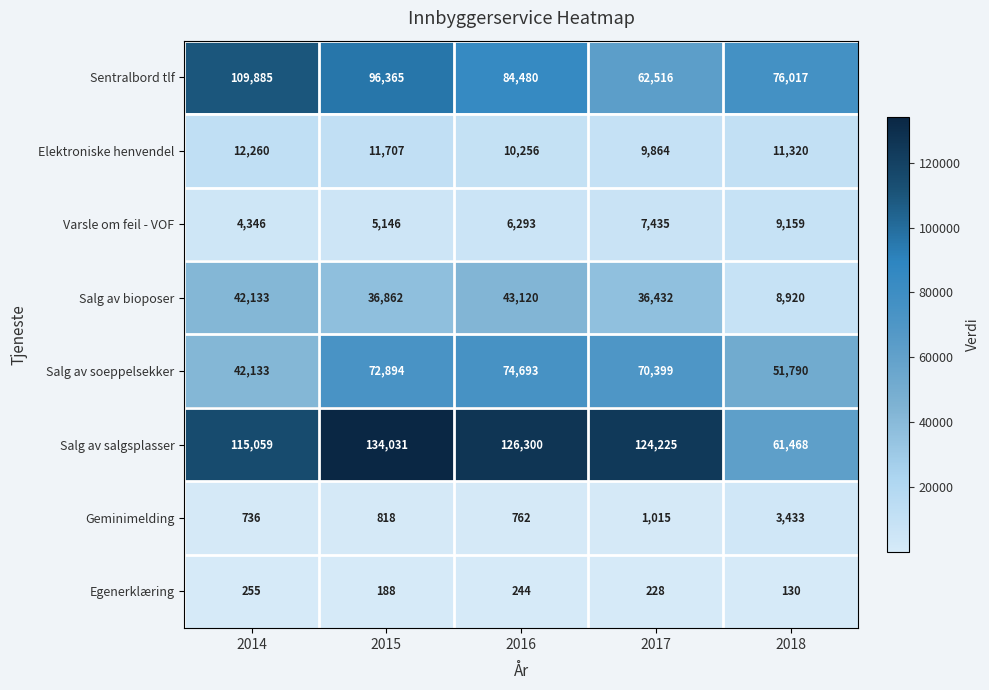

Which series has the largest range (max minus min)?

Salg av salgsplasser